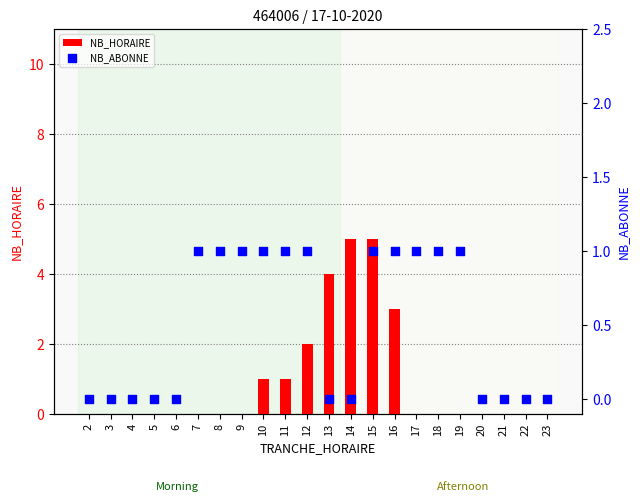

Is the value of NB_ABONNE at 15 greater than the value of NB_HORAIRE at 20?

Yes